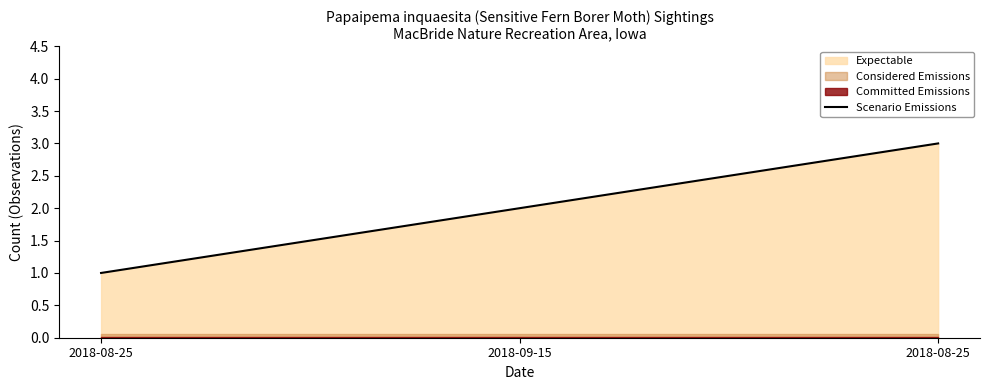

Is it true that the value at 2018-08-25 is 3?

True